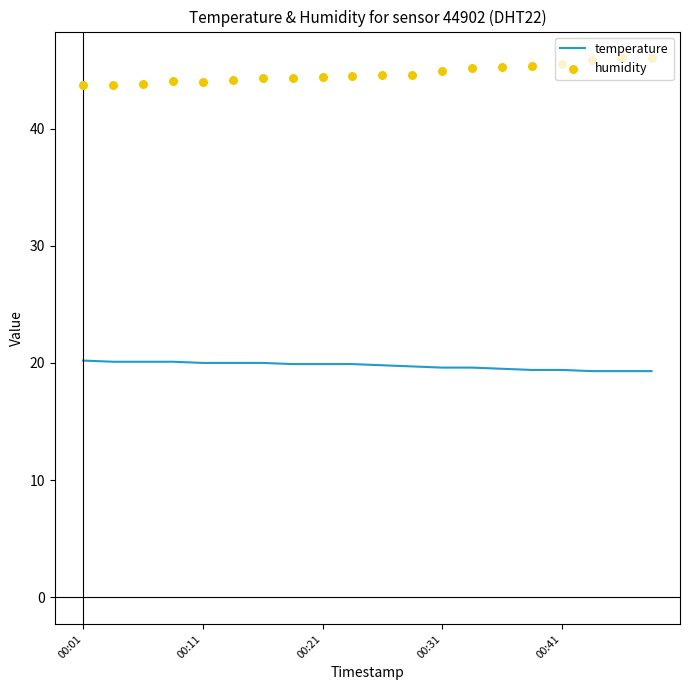

Which series has the largest total across all categories?

humidity